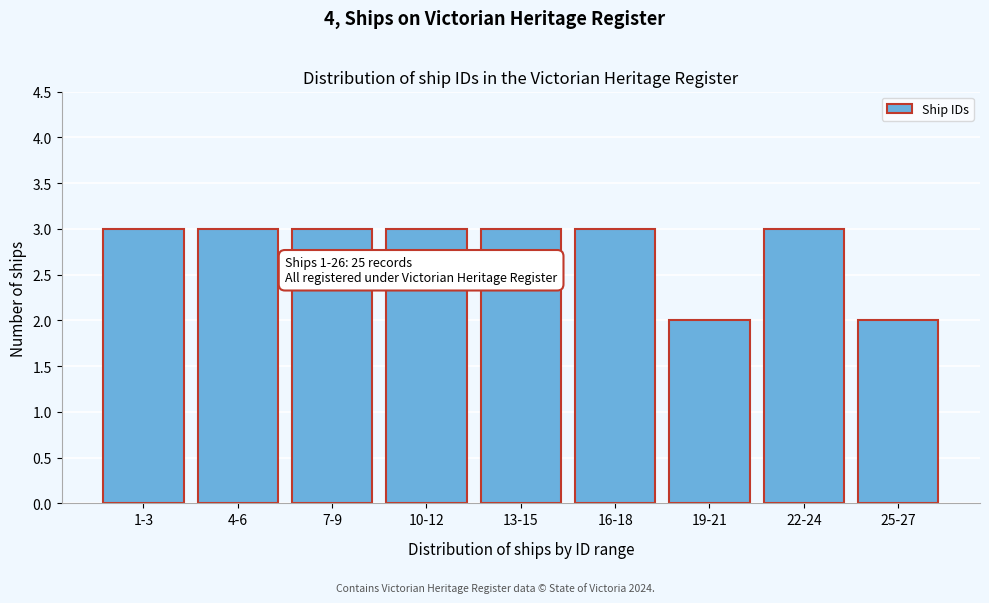

Reading left to right, what are all the values shown in this chart?

1-3=3	4-6=3	7-9=3	10-12=3	13-15=3	16-18=3	19-21=2	22-24=3	25-27=2